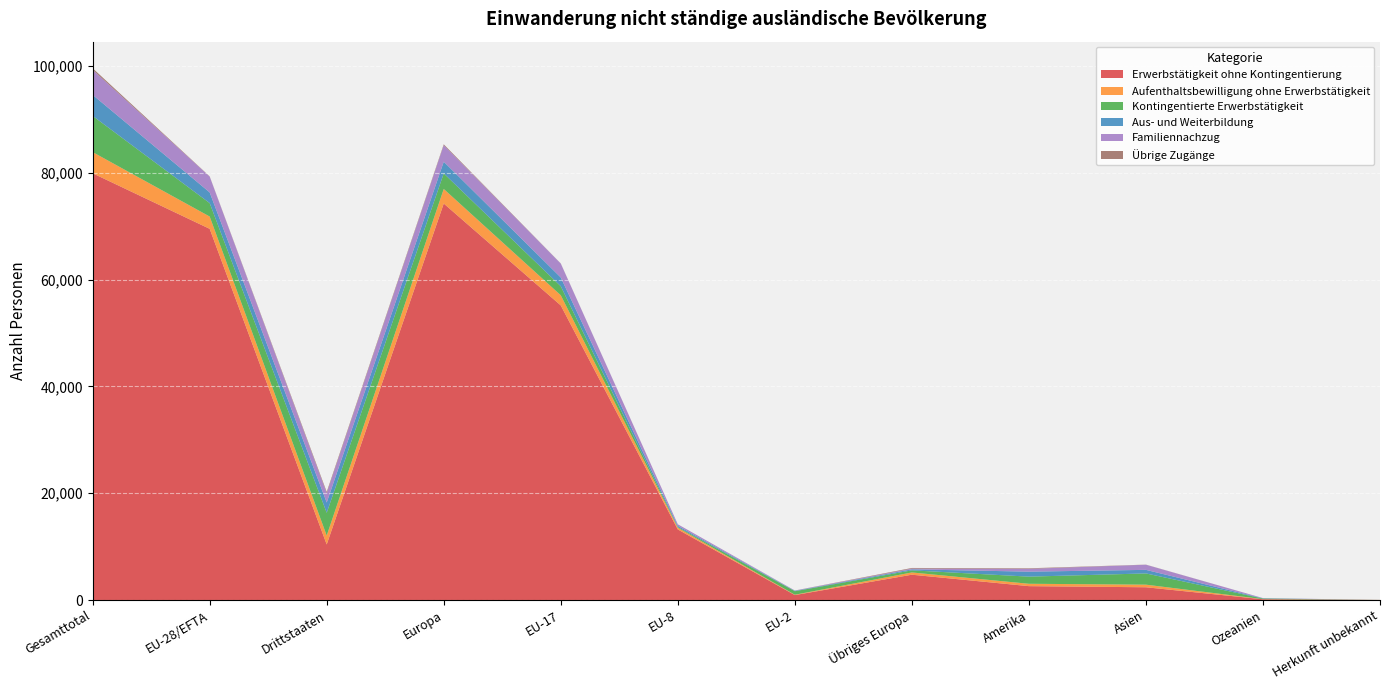

Reading left to right, what are all the values shown in this chart?

Erwerbstätigkeit ohne Kontingentierung: Gesamttotal=79938	EU-28/EFTA=69531	Drittstaaten=10407	Europa=74272	EU-17=55184	EU-8=13221	EU-2=927	Übriges Europa=4741	Amerika=2598	Asien=2390	Ozeanien=142	Herkunft unbekannt=11
Aufenthaltsbewilligung ohne Erwerbstätigkeit: Gesamttotal=3966	EU-28/EFTA=2302	Drittstaaten=1664	Europa=2726	EU-17=1899	EU-8=322	EU-2=63	Übriges Europa=424	Amerika=445	Asien=488	Ozeanien=24	Herkunft unbekannt=3
Kontingentierte Erwerbstätigkeit: Gesamttotal=6783	EU-28/EFTA=2517	Drittstaaten=4266	Europa=2911	EU-17=1688	EU-8=124	EU-2=661	Übriges Europa=394	Amerika=1338	Asien=2102	Ozeanien=115	Herkunft unbekannt=5
Aus- und Weiterbildung: Gesamttotal=3939	EU-28/EFTA=2005	Drittstaaten=1934	Europa=2194	EU-17=1645	EU-8=232	EU-2=69	Übriges Europa=189	Amerika=933	Asien=669	Ozeanien=41	Herkunft unbekannt=0
Familiennachzug: Gesamttotal=4687	EU-28/EFTA=2960	Drittstaaten=1727	Europa=3094	EU-17=2605	EU-8=287	EU-2=52	Übriges Europa=134	Amerika=526	Asien=961	Ozeanien=40	Herkunft unbekannt=0
Übrige Zugänge: Gesamttotal=296	EU-28/EFTA=41	Drittstaaten=255	Europa=164	EU-17=26	EU-8=3	EU-2=12	Übriges Europa=123	Amerika=104	Asien=23	Ozeanien=1	Herkunft unbekannt=0